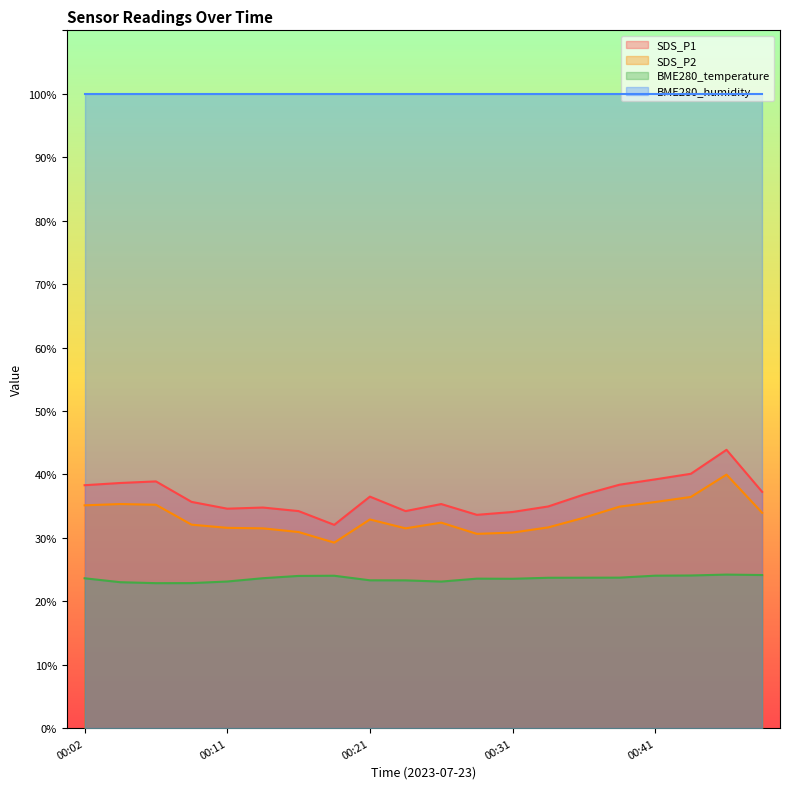

Is it true that SDS_P1 equals 35.7 at 00:09?

True